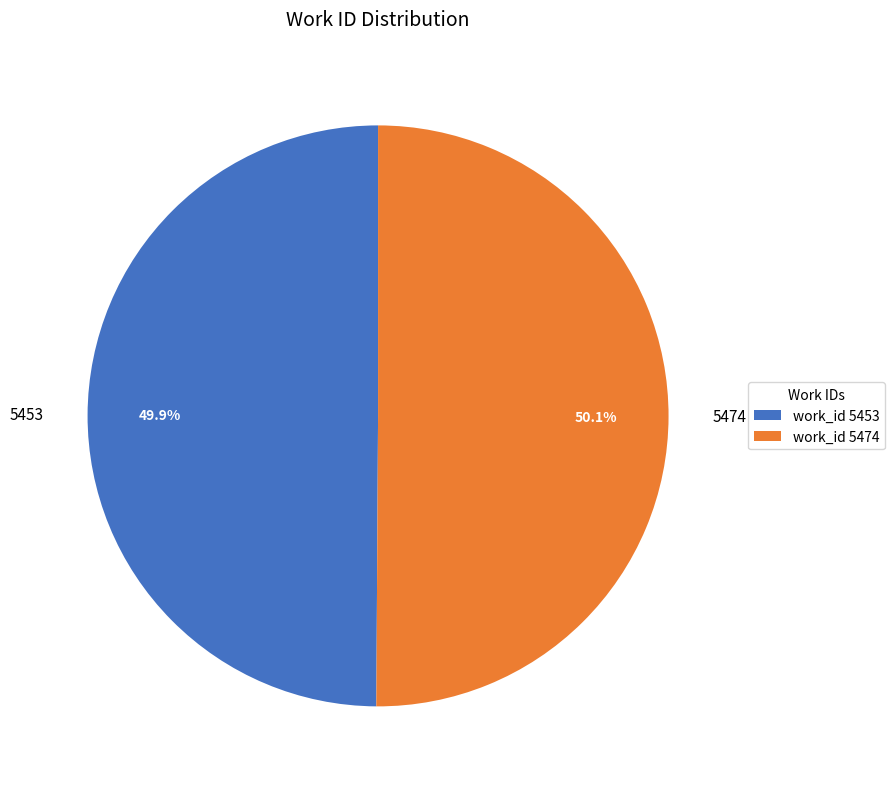

To the nearest percent, what is the average slice percentage?

50%